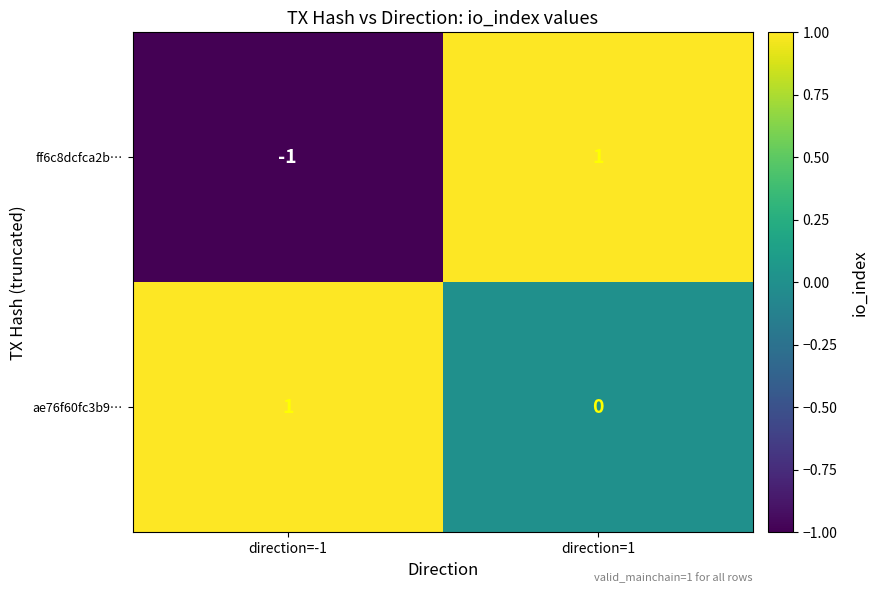

True or false: ff6c8dcfca2b… has a value of -1 at direction=-1.

True